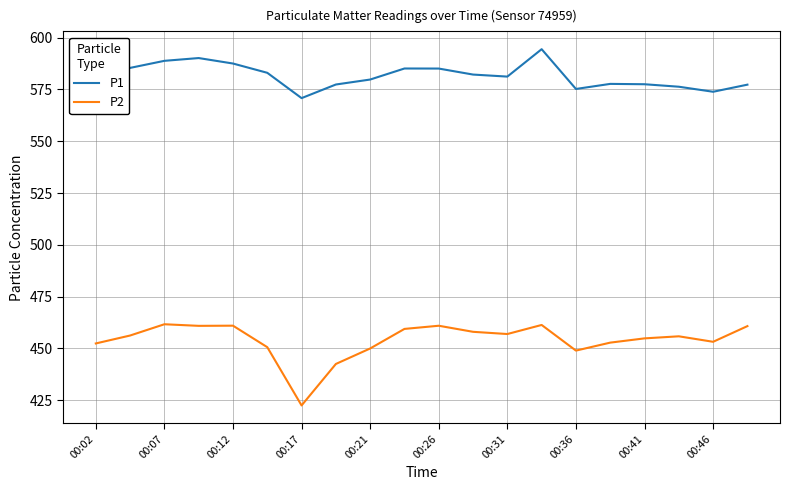

Which series has the largest range (max minus min)?

P2